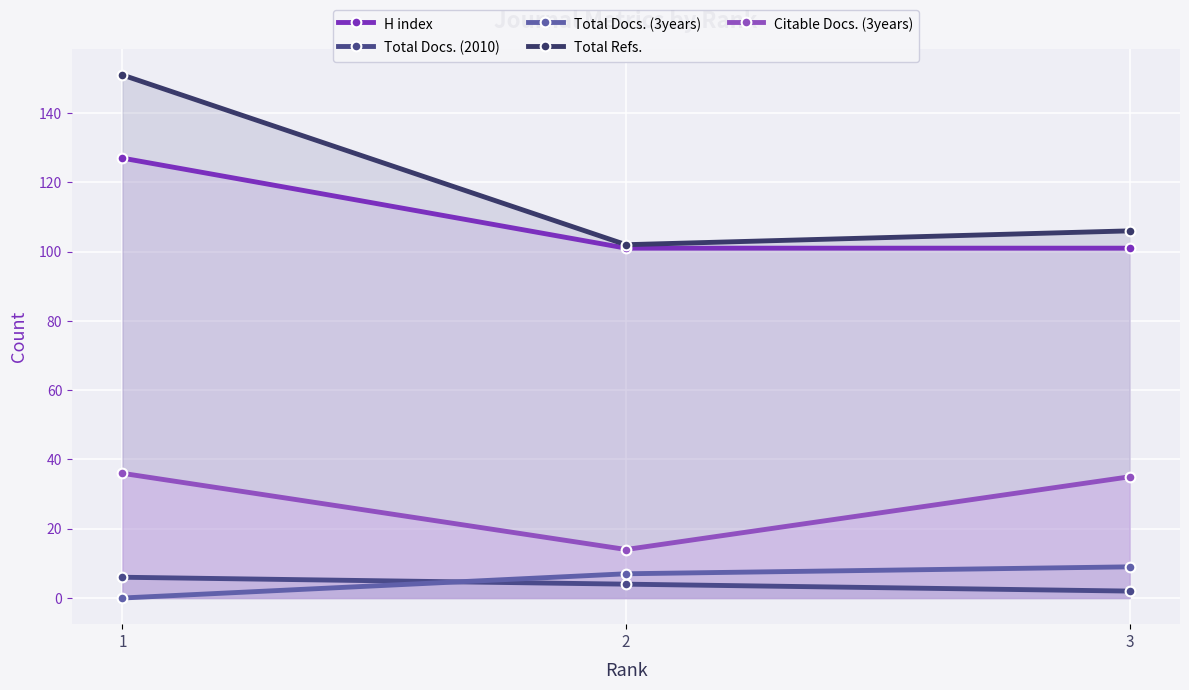

Which series has the largest total across all categories?

Total Refs.